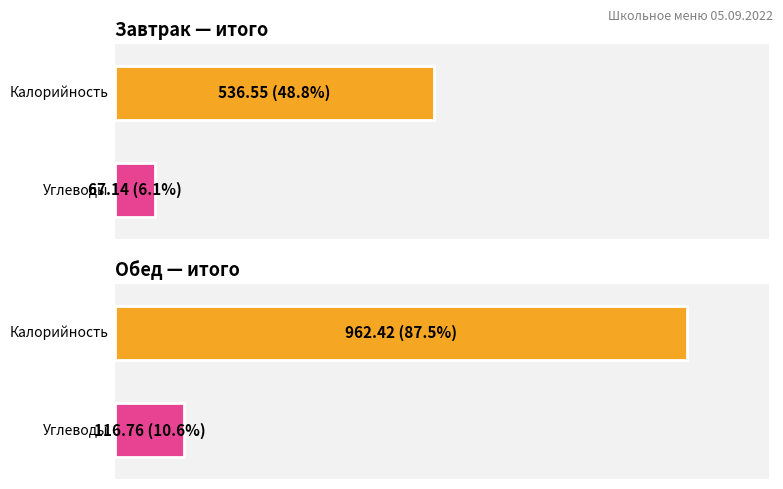

What is the value of the Углеводы bar at the 1st from the left?

67.1